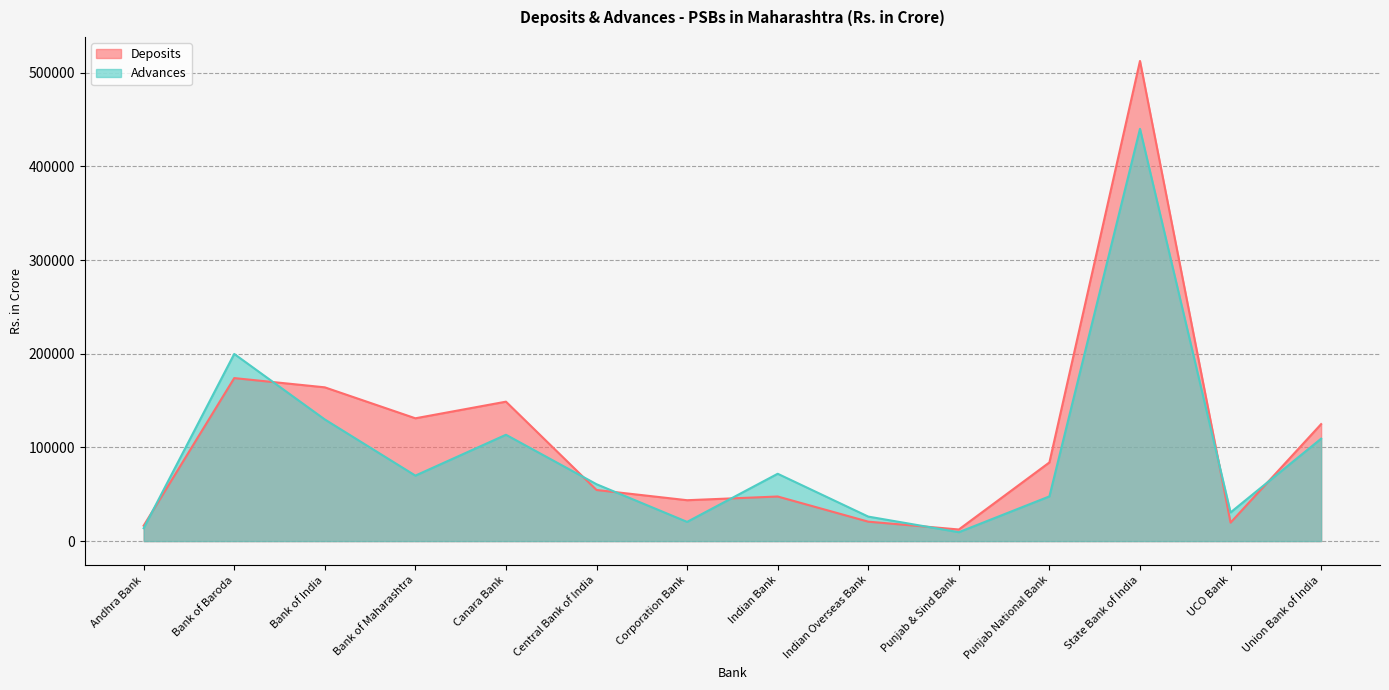

How many interior local valleys does the Deposits series have?

4